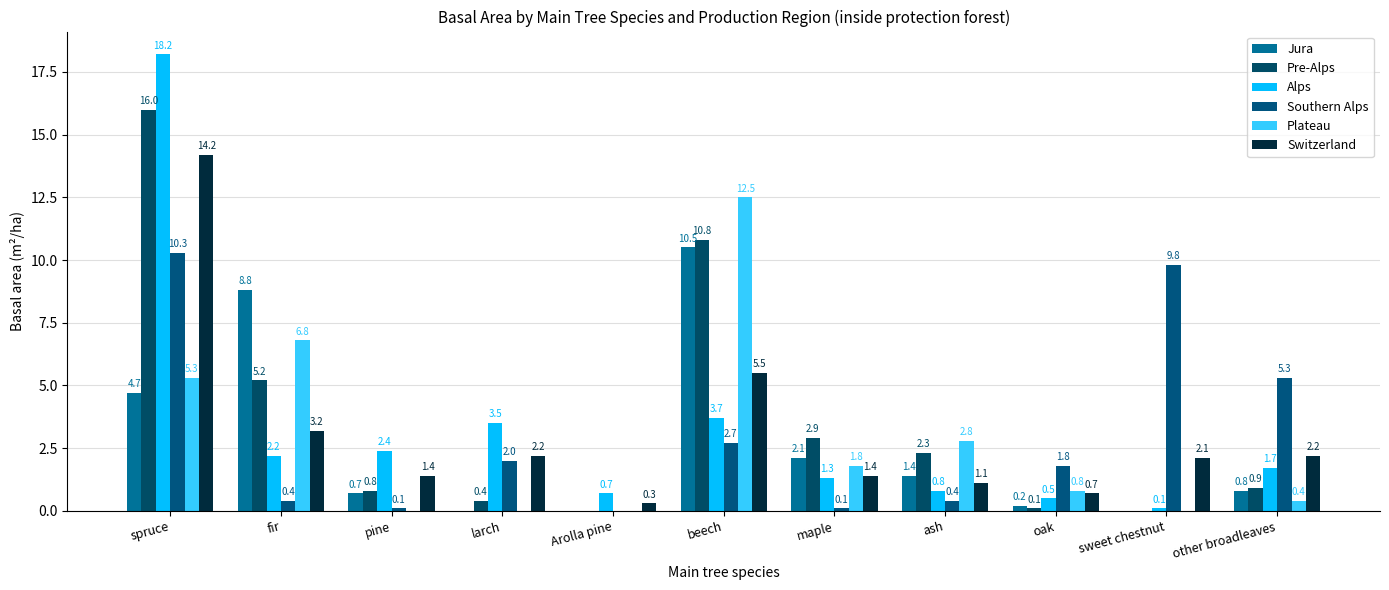

The value of Jura at pine is 0.7. True or false?

True